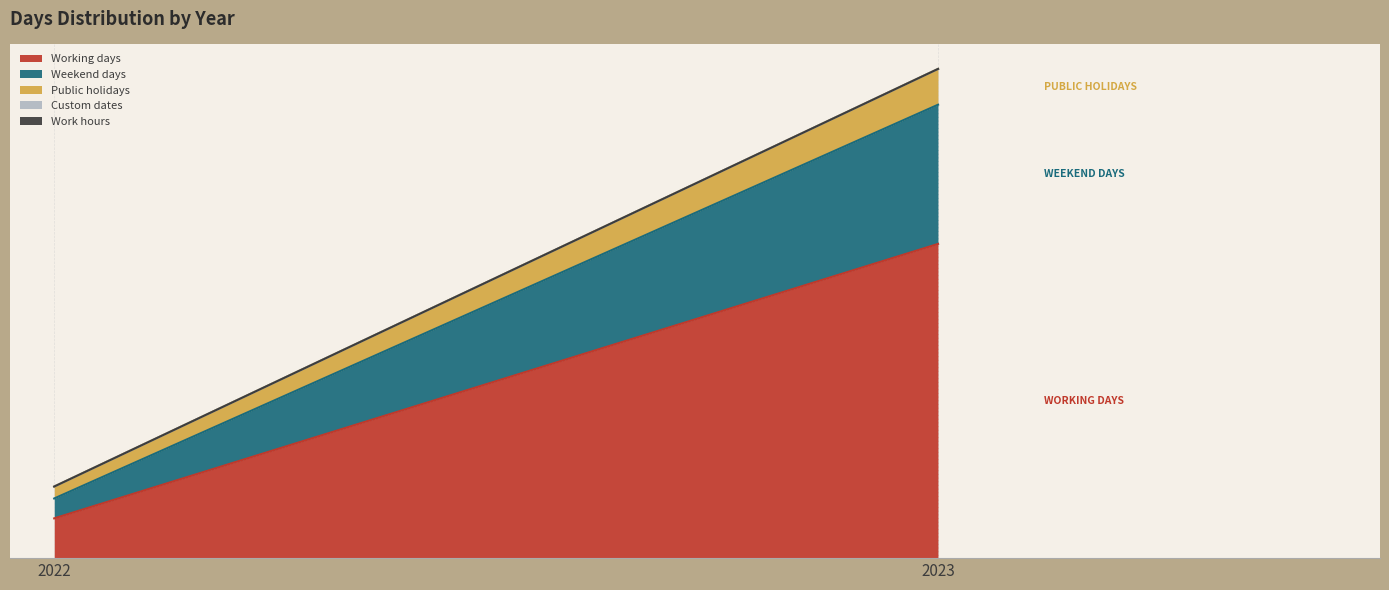

Is it true that Work hours equals 0 at 2022?

True